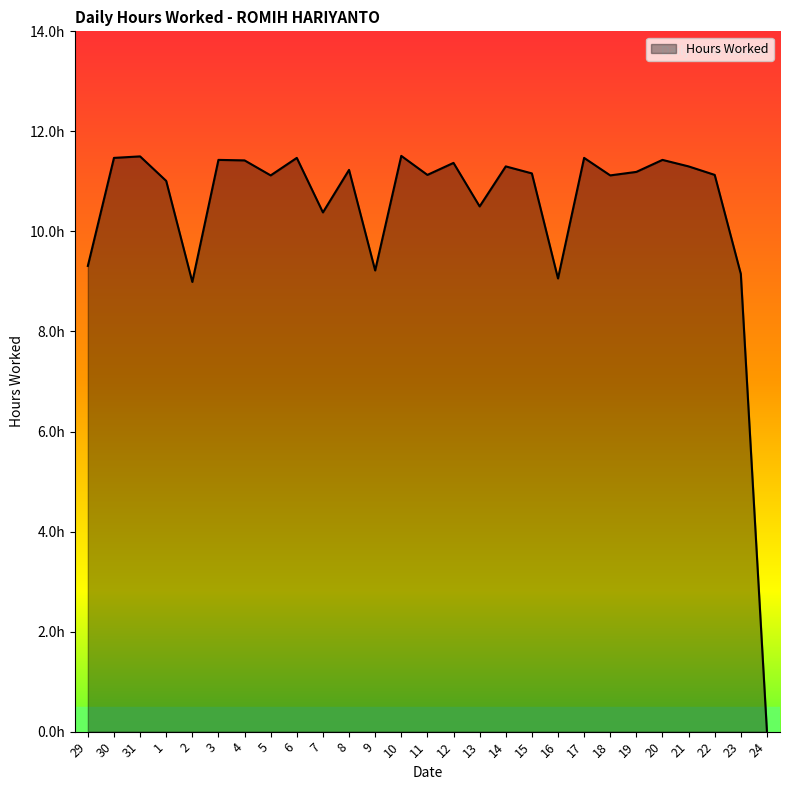

Does the chart display data point markers on the line(s)?

No